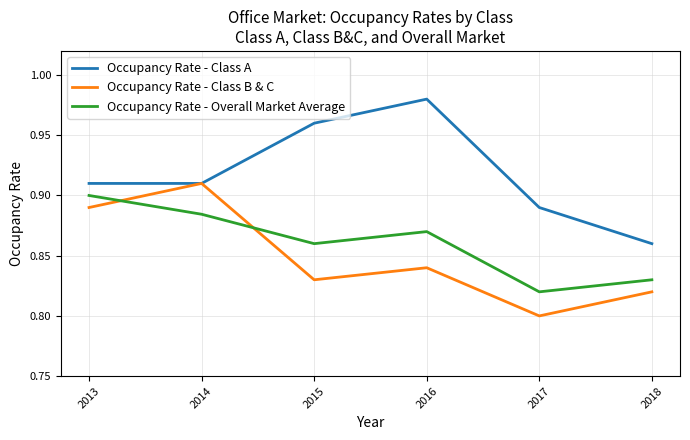

Rank the categories by Occupancy Rate - Overall Market Average value from highest to lowest.

2013, 2014, 2016, 2015, 2018, 2017